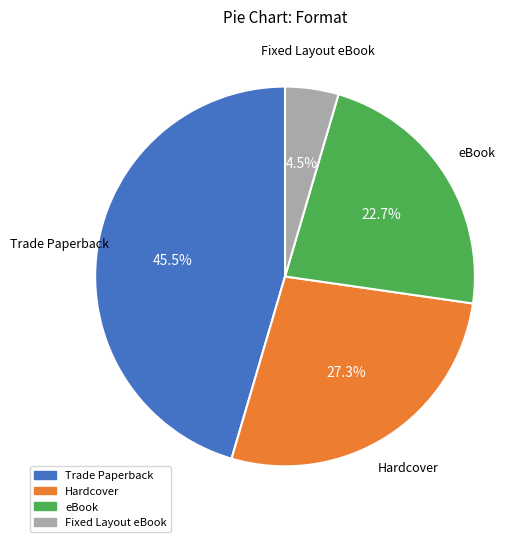

Count the number of slices in the pie.

4